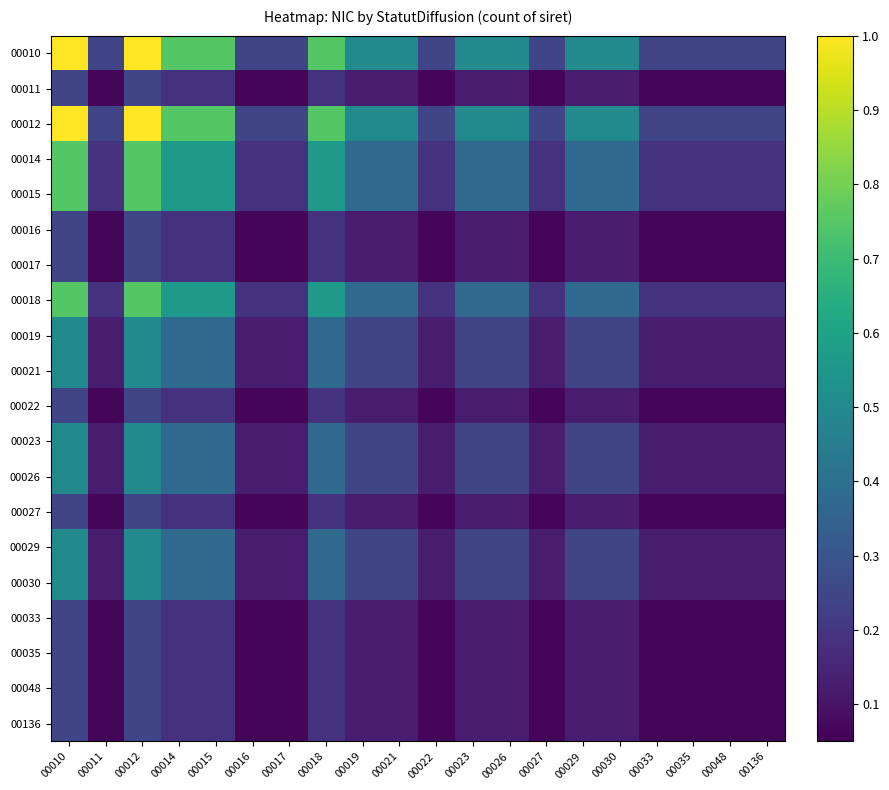

Reading right to left, what are all the values shown in this chart?

00010: 00136=0.2	00048=0.2	00035=0.2	00033=0.2	00030=0.5	00029=0.5	00027=0.2	00026=0.5	00023=0.5	00022=0.2	00021=0.5	00019=0.5	00018=0.7	00017=0.2	00016=0.2	00015=0.7	00014=0.7	00012=1.0	00011=0.2	00010=1.0
00011: 00136=0.1	00048=0.1	00035=0.1	00033=0.1	00030=0.1	00029=0.1	00027=0.1	00026=0.1	00023=0.1	00022=0.1	00021=0.1	00019=0.1	00018=0.2	00017=0.1	00016=0.1	00015=0.2	00014=0.2	00012=0.2	00011=0.1	00010=0.2
00012: 00136=0.2	00048=0.2	00035=0.2	00033=0.2	00030=0.5	00029=0.5	00027=0.2	00026=0.5	00023=0.5	00022=0.2	00021=0.5	00019=0.5	00018=0.7	00017=0.2	00016=0.2	00015=0.7	00014=0.7	00012=1.0	00011=0.2	00010=1.0
00014: 00136=0.2	00048=0.2	00035=0.2	00033=0.2	00030=0.4	00029=0.4	00027=0.2	00026=0.4	00023=0.4	00022=0.2	00021=0.4	00019=0.4	00018=0.6	00017=0.2	00016=0.2	00015=0.6	00014=0.6	00012=0.7	00011=0.2	00010=0.7
00015: 00136=0.2	00048=0.2	00035=0.2	00033=0.2	00030=0.4	00029=0.4	00027=0.2	00026=0.4	00023=0.4	00022=0.2	00021=0.4	00019=0.4	00018=0.6	00017=0.2	00016=0.2	00015=0.6	00014=0.6	00012=0.7	00011=0.2	00010=0.7
00016: 00136=0.1	00048=0.1	00035=0.1	00033=0.1	00030=0.1	00029=0.1	00027=0.1	00026=0.1	00023=0.1	00022=0.1	00021=0.1	00019=0.1	00018=0.2	00017=0.1	00016=0.1	00015=0.2	00014=0.2	00012=0.2	00011=0.1	00010=0.2
00017: 00136=0.1	00048=0.1	00035=0.1	00033=0.1	00030=0.1	00029=0.1	00027=0.1	00026=0.1	00023=0.1	00022=0.1	00021=0.1	00019=0.1	00018=0.2	00017=0.1	00016=0.1	00015=0.2	00014=0.2	00012=0.2	00011=0.1	00010=0.2
00018: 00136=0.2	00048=0.2	00035=0.2	00033=0.2	00030=0.4	00029=0.4	00027=0.2	00026=0.4	00023=0.4	00022=0.2	00021=0.4	00019=0.4	00018=0.6	00017=0.2	00016=0.2	00015=0.6	00014=0.6	00012=0.7	00011=0.2	00010=0.7
00019: 00136=0.1	00048=0.1	00035=0.1	00033=0.1	00030=0.2	00029=0.2	00027=0.1	00026=0.2	00023=0.2	00022=0.1	00021=0.2	00019=0.2	00018=0.4	00017=0.1	00016=0.1	00015=0.4	00014=0.4	00012=0.5	00011=0.1	00010=0.5
00021: 00136=0.1	00048=0.1	00035=0.1	00033=0.1	00030=0.2	00029=0.2	00027=0.1	00026=0.2	00023=0.2	00022=0.1	00021=0.2	00019=0.2	00018=0.4	00017=0.1	00016=0.1	00015=0.4	00014=0.4	00012=0.5	00011=0.1	00010=0.5
00022: 00136=0.1	00048=0.1	00035=0.1	00033=0.1	00030=0.1	00029=0.1	00027=0.1	00026=0.1	00023=0.1	00022=0.1	00021=0.1	00019=0.1	00018=0.2	00017=0.1	00016=0.1	00015=0.2	00014=0.2	00012=0.2	00011=0.1	00010=0.2
00023: 00136=0.1	00048=0.1	00035=0.1	00033=0.1	00030=0.2	00029=0.2	00027=0.1	00026=0.2	00023=0.2	00022=0.1	00021=0.2	00019=0.2	00018=0.4	00017=0.1	00016=0.1	00015=0.4	00014=0.4	00012=0.5	00011=0.1	00010=0.5
00026: 00136=0.1	00048=0.1	00035=0.1	00033=0.1	00030=0.2	00029=0.2	00027=0.1	00026=0.2	00023=0.2	00022=0.1	00021=0.2	00019=0.2	00018=0.4	00017=0.1	00016=0.1	00015=0.4	00014=0.4	00012=0.5	00011=0.1	00010=0.5
00027: 00136=0.1	00048=0.1	00035=0.1	00033=0.1	00030=0.1	00029=0.1	00027=0.1	00026=0.1	00023=0.1	00022=0.1	00021=0.1	00019=0.1	00018=0.2	00017=0.1	00016=0.1	00015=0.2	00014=0.2	00012=0.2	00011=0.1	00010=0.2
00029: 00136=0.1	00048=0.1	00035=0.1	00033=0.1	00030=0.2	00029=0.2	00027=0.1	00026=0.2	00023=0.2	00022=0.1	00021=0.2	00019=0.2	00018=0.4	00017=0.1	00016=0.1	00015=0.4	00014=0.4	00012=0.5	00011=0.1	00010=0.5
00030: 00136=0.1	00048=0.1	00035=0.1	00033=0.1	00030=0.2	00029=0.2	00027=0.1	00026=0.2	00023=0.2	00022=0.1	00021=0.2	00019=0.2	00018=0.4	00017=0.1	00016=0.1	00015=0.4	00014=0.4	00012=0.5	00011=0.1	00010=0.5
00033: 00136=0.1	00048=0.1	00035=0.1	00033=0.1	00030=0.1	00029=0.1	00027=0.1	00026=0.1	00023=0.1	00022=0.1	00021=0.1	00019=0.1	00018=0.2	00017=0.1	00016=0.1	00015=0.2	00014=0.2	00012=0.2	00011=0.1	00010=0.2
00035: 00136=0.1	00048=0.1	00035=0.1	00033=0.1	00030=0.1	00029=0.1	00027=0.1	00026=0.1	00023=0.1	00022=0.1	00021=0.1	00019=0.1	00018=0.2	00017=0.1	00016=0.1	00015=0.2	00014=0.2	00012=0.2	00011=0.1	00010=0.2
00048: 00136=0.1	00048=0.1	00035=0.1	00033=0.1	00030=0.1	00029=0.1	00027=0.1	00026=0.1	00023=0.1	00022=0.1	00021=0.1	00019=0.1	00018=0.2	00017=0.1	00016=0.1	00015=0.2	00014=0.2	00012=0.2	00011=0.1	00010=0.2
00136: 00136=0.1	00048=0.1	00035=0.1	00033=0.1	00030=0.1	00029=0.1	00027=0.1	00026=0.1	00023=0.1	00022=0.1	00021=0.1	00019=0.1	00018=0.2	00017=0.1	00016=0.1	00015=0.2	00014=0.2	00012=0.2	00011=0.1	00010=0.2